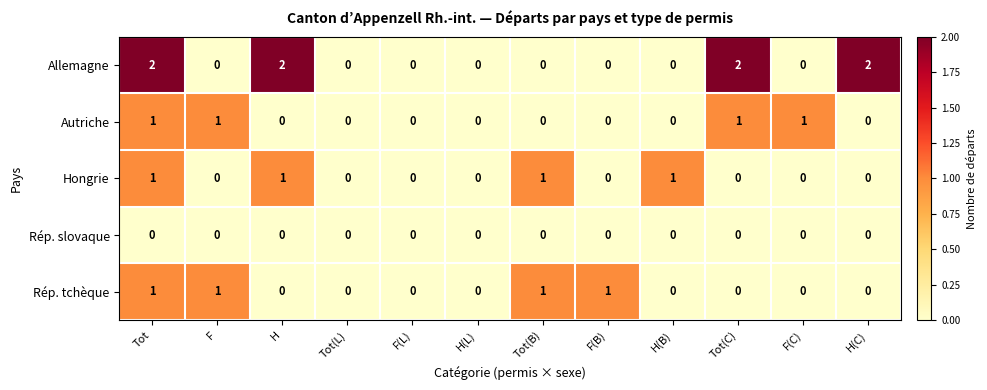

True or false: Allemagne has a value of 1 at Tot(C).

False